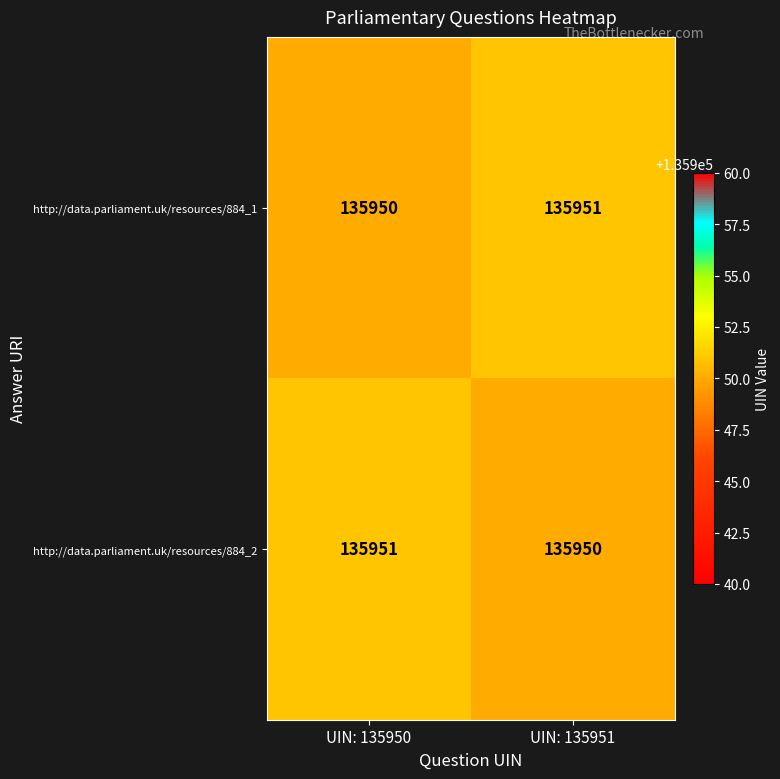

How many values in the http://data.parliament.uk/resources/884_1 series are below 135951?

1